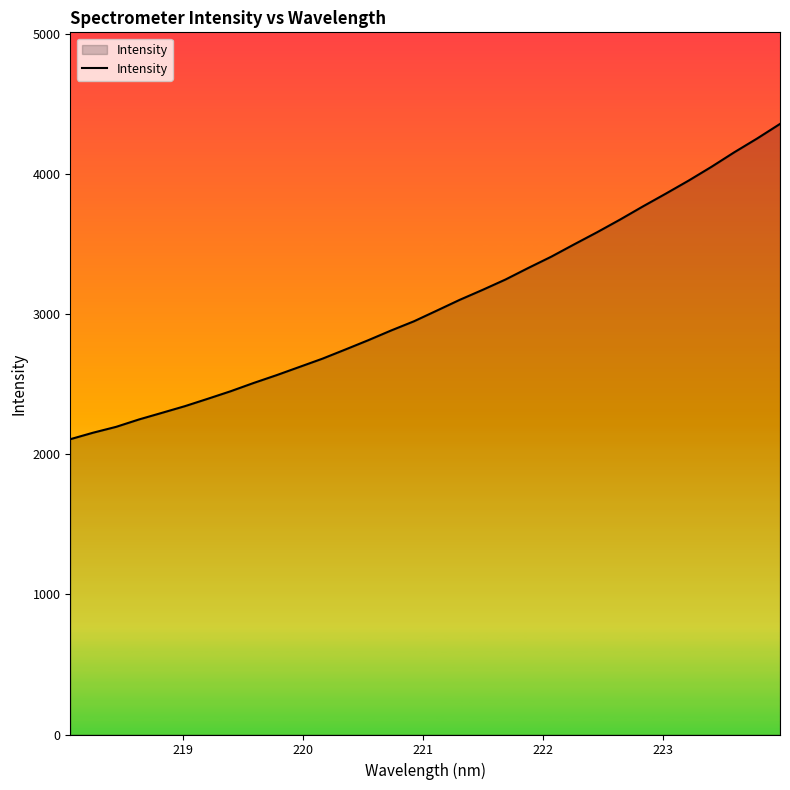

What is the greatest value displayed?

4356.3